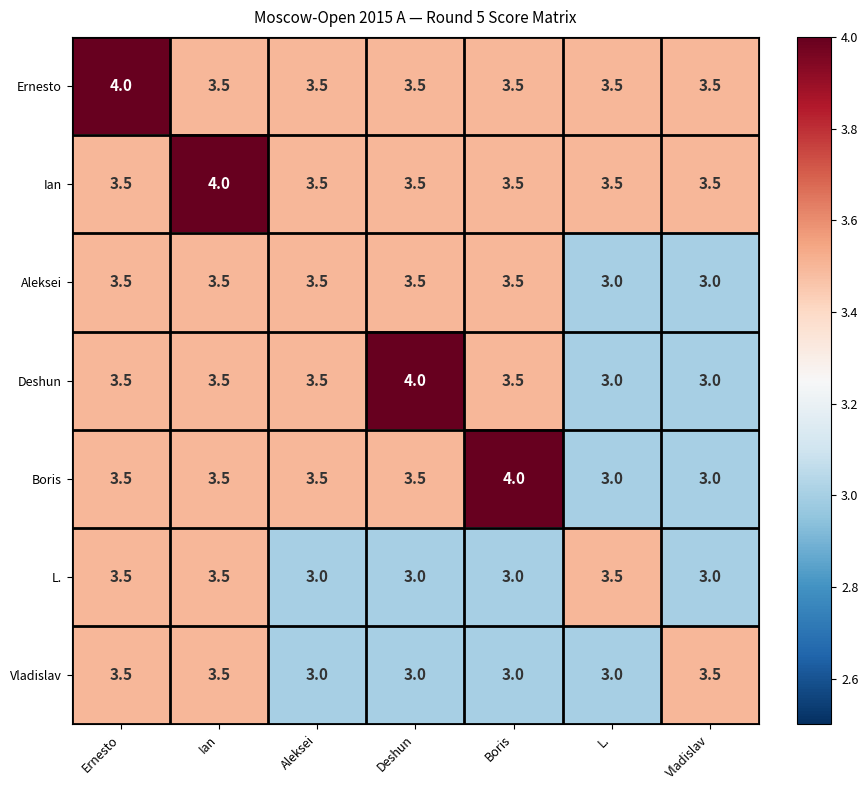

At how many categories does at least one series exceed 3?

7